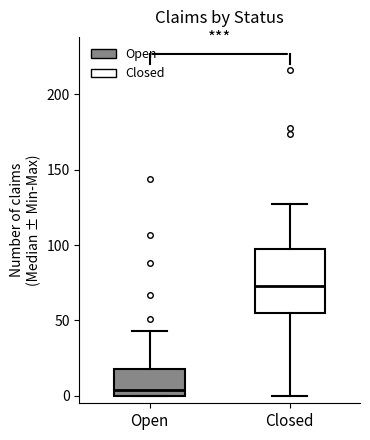

Comparing the boxes themselves (not the whiskers), which one is the tallest?

Closed